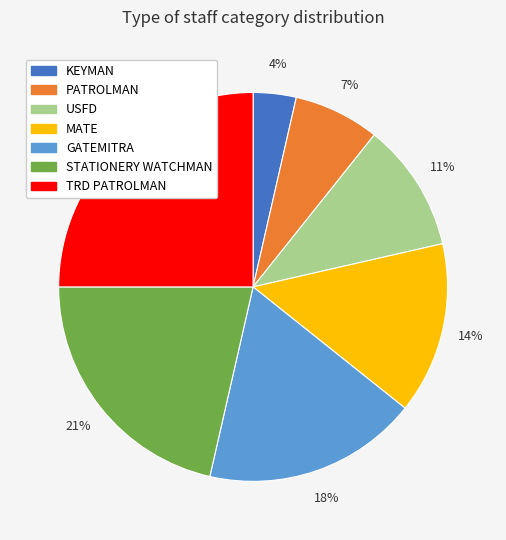

Is it true that TRD PATROLMAN is 25% of the pie?

True